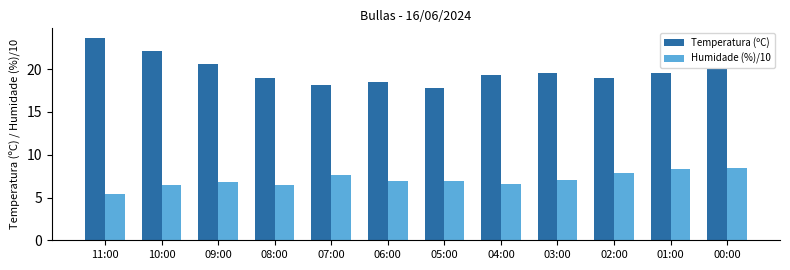

Which series has the largest range (max minus min)?

Temperatura (ºC)